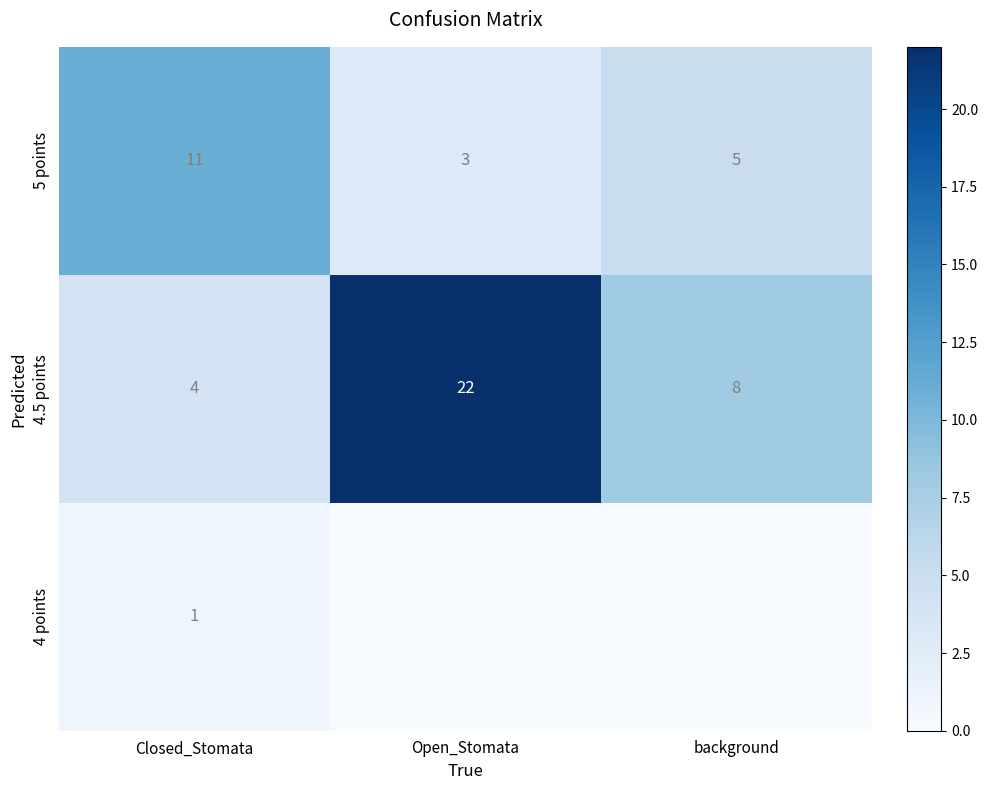

What value does the 4.5 points series have at background, to the nearest 10?

10